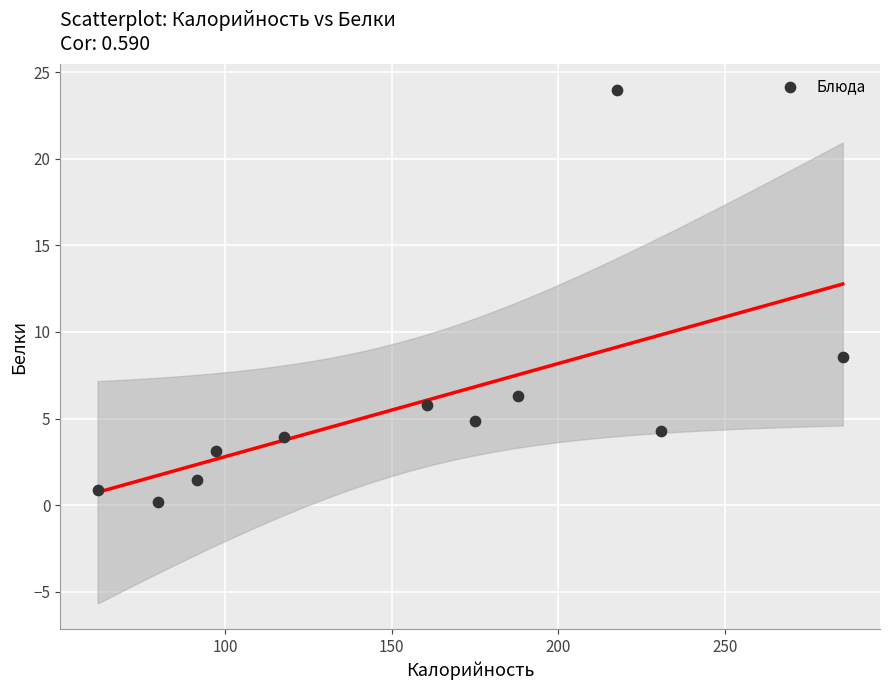

What is the range of Y values (max minus min)?

23.8